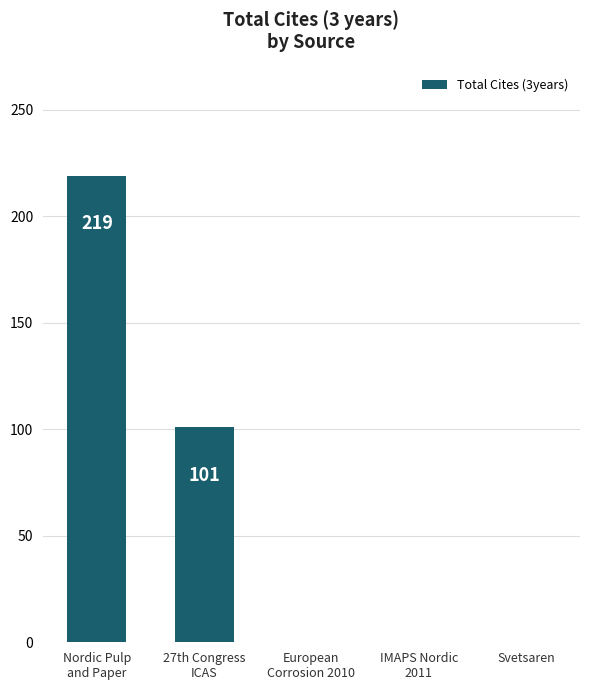

Reading right to left, list all the values displayed in this chart.

0	0	0	101	219